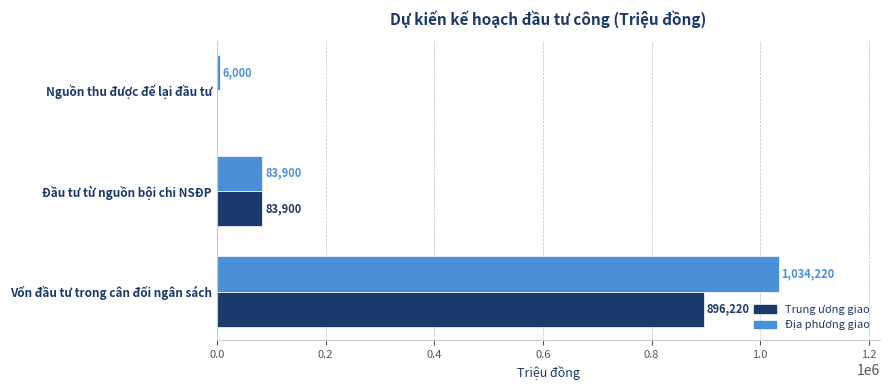

Which series changed the most between Vốn đầu tư trong cân đối ngân sách and Đầu tư từ nguồn bội chi NSĐP?

Địa phương giao